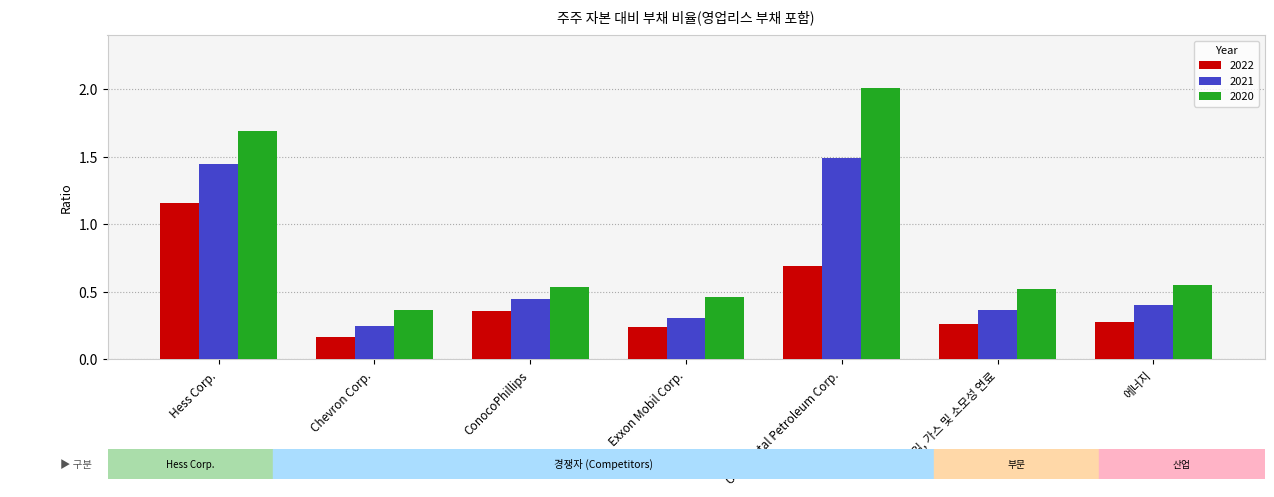

What position from the right is 에너지?

1